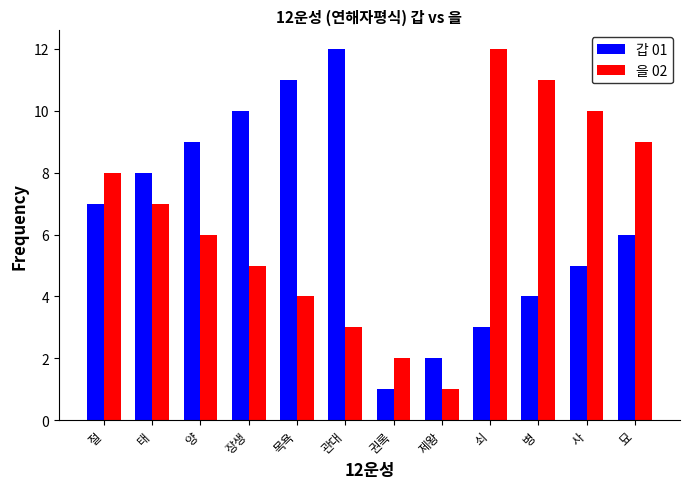

How many series are shown in this chart?

2